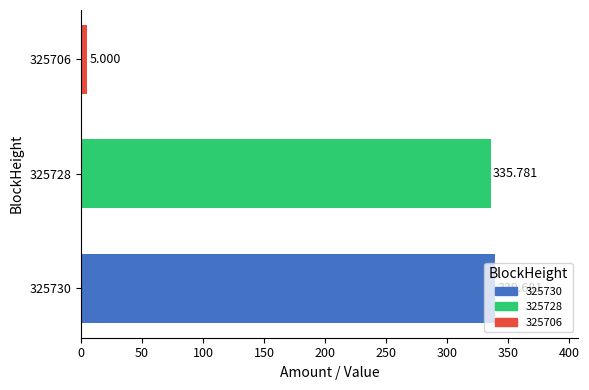

What is the greatest value displayed?

339.7